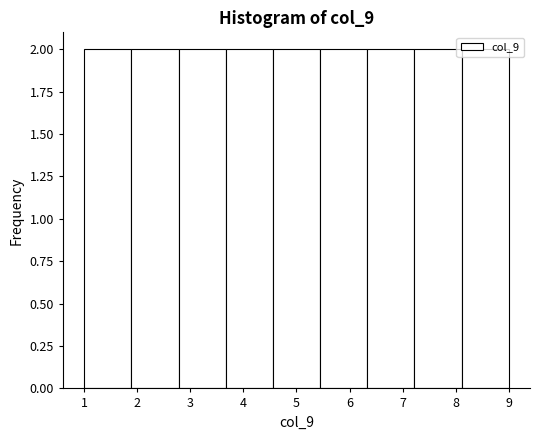

Reading left to right, list every bar in this chart as the range it spans on the x-axis followed by its height. Neither the bar edges nor the heights are printed on the chart, so give them approximately, as read against the axes.

1.0 to 1.9: 2
1.9 to 2.8: 2
2.8 to 3.7: 2
3.7 to 4.6: 2
4.6 to 5.4: 2
5.4 to 6.3: 2
6.3 to 7.2: 2
7.2 to 8.1: 2
8.1 to 9.0: 2